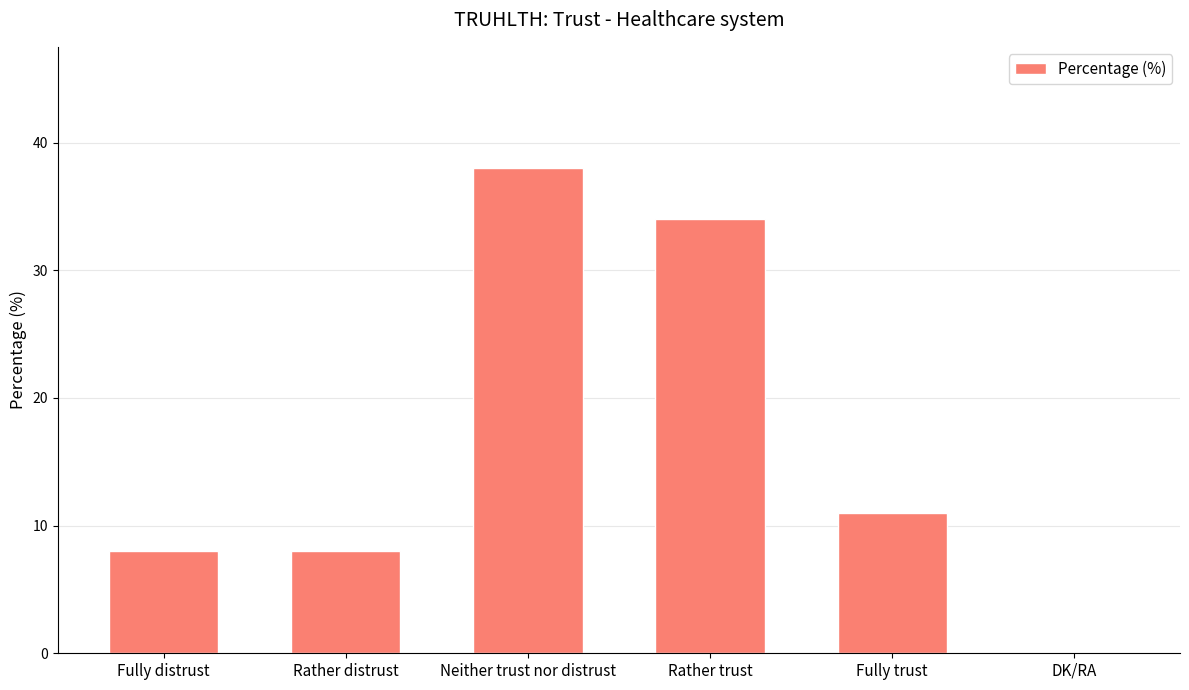

Are the bars horizontal?

No